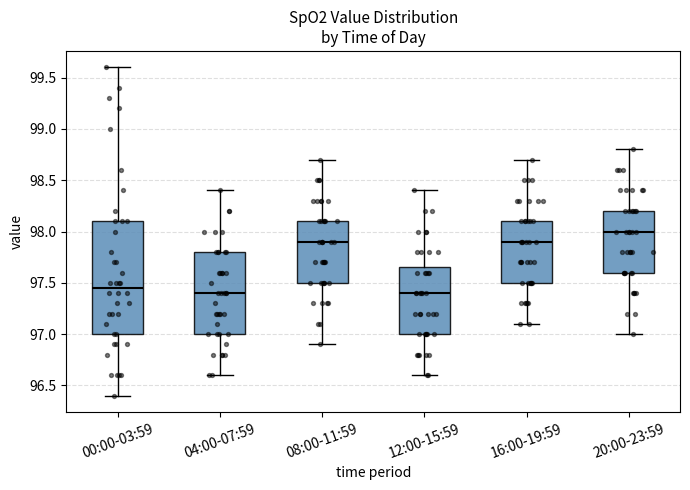

Reading left to right, transcribe this box plot: for each box, give where its median line is, the range the box spans, and where its two whiskers end, as read against the y-axis. The values are not printed on the chart, so give them approximately, as read against the axis.

00:00-03:59: median 97.45, box 97.00 to 98.10, whiskers 96.40 to 99.60
04:00-07:59: median 97.40, box 97.00 to 97.80, whiskers 96.60 to 98.40
08:00-11:59: median 97.90, box 97.50 to 98.10, whiskers 96.90 to 98.70
12:00-15:59: median 97.40, box 97.00 to 97.65, whiskers 96.60 to 98.40
16:00-19:59: median 97.90, box 97.50 to 98.10, whiskers 97.10 to 98.70
20:00-23:59: median 98.00, box 97.60 to 98.20, whiskers 97.00 to 98.80